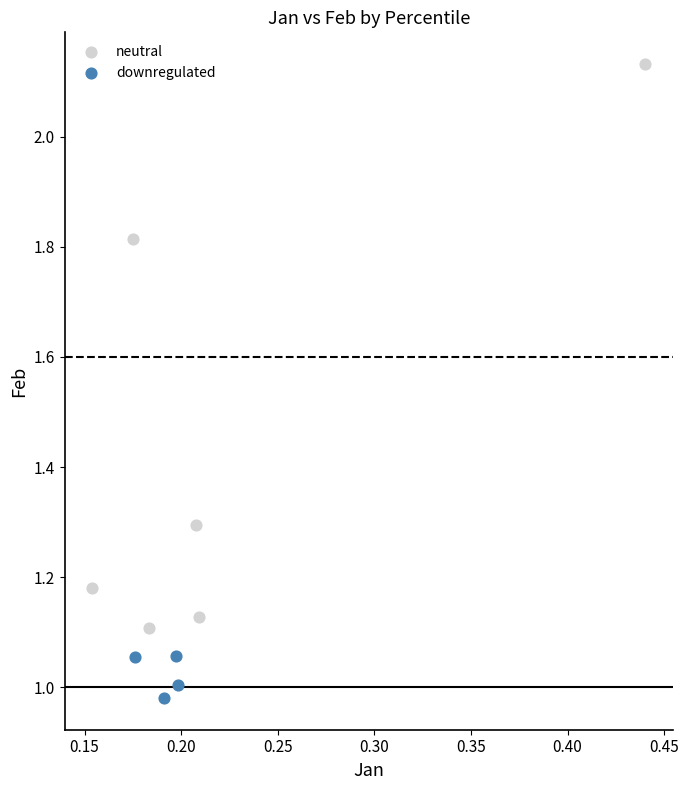

Which series has the largest Y range (max minus min)?

neutral